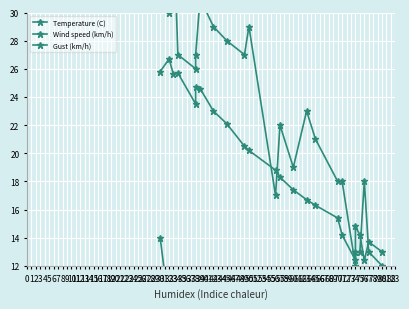

What is the value of the Gust (km/h) point at the 16th from the left?

21.0